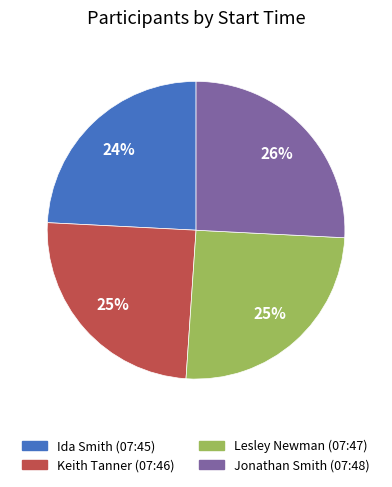

Does Lesley Newman (07:47) represent more than half of the total?

No